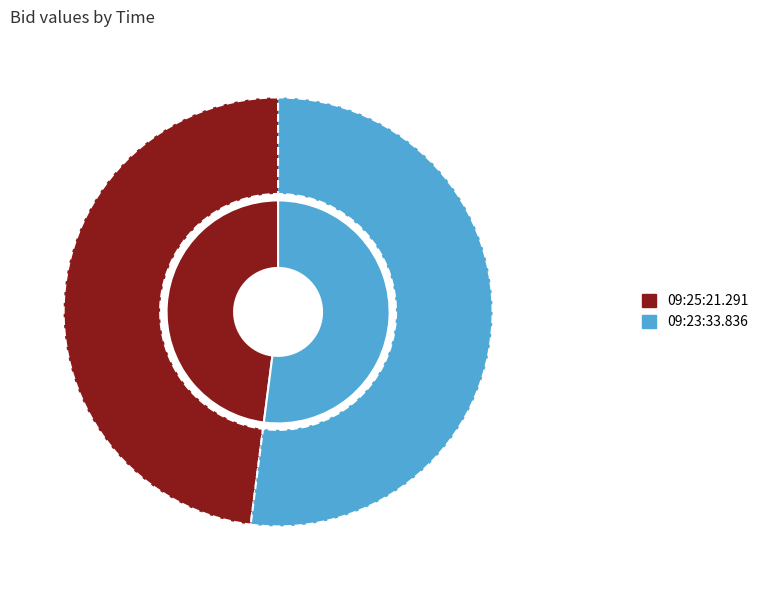

To the nearest percent, what percentage of the pie is 09:23:33.836?

52%